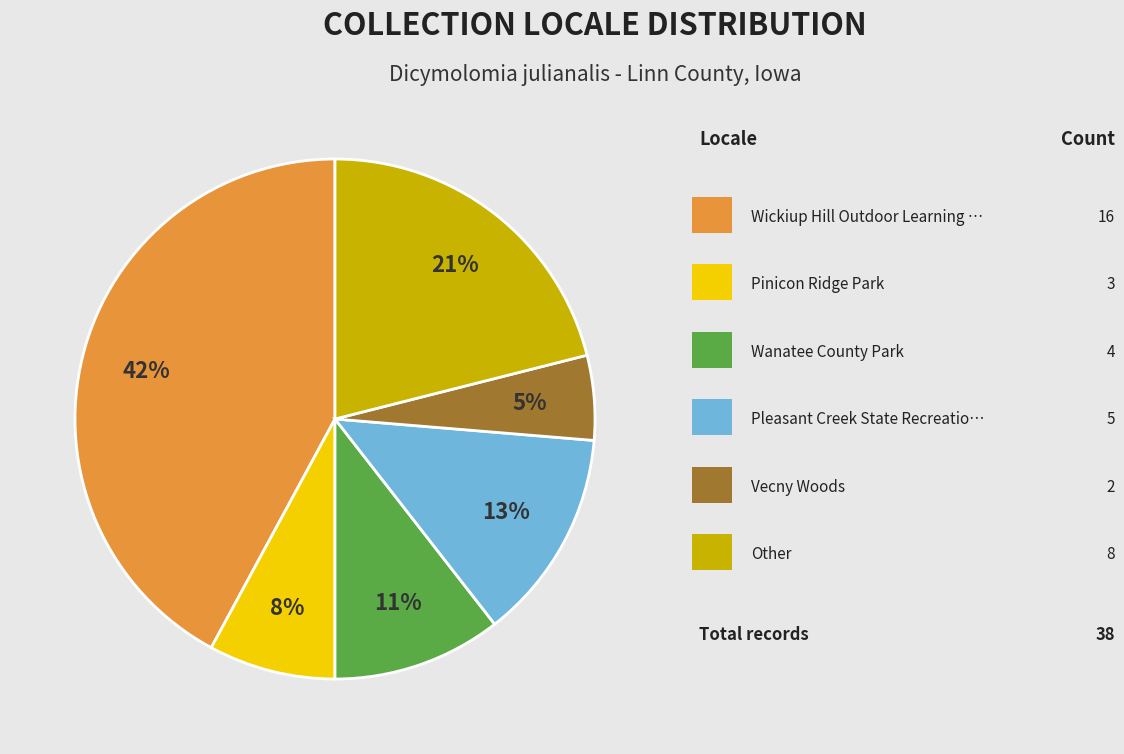

Does any single category account for the majority?

No